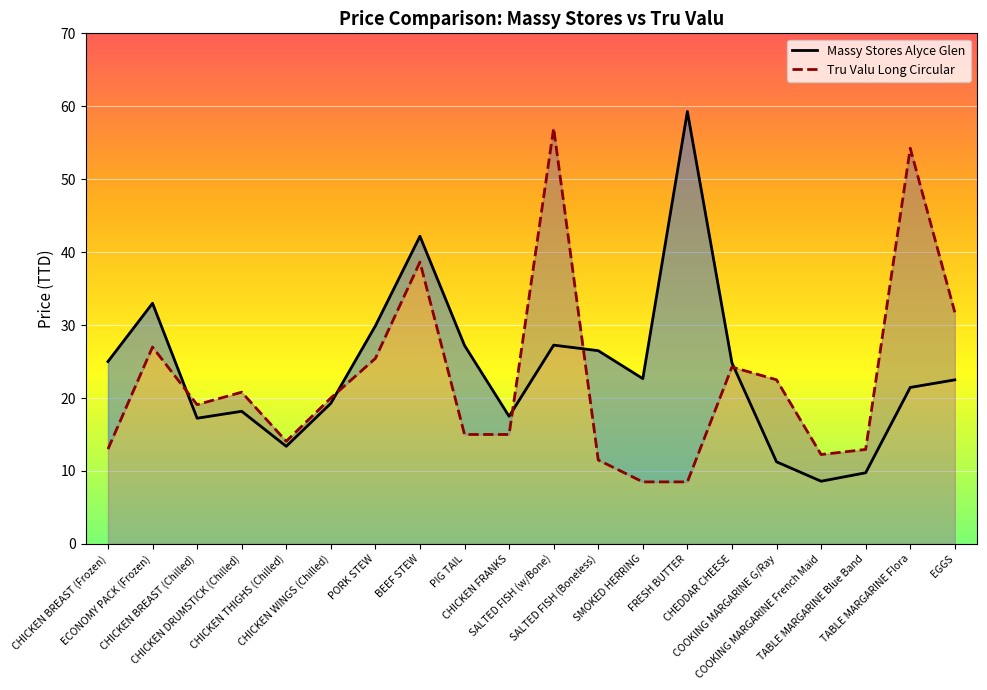

What are all the series names shown in the legend?

Massy Stores Alyce Glen, Tru Valu Long Circular